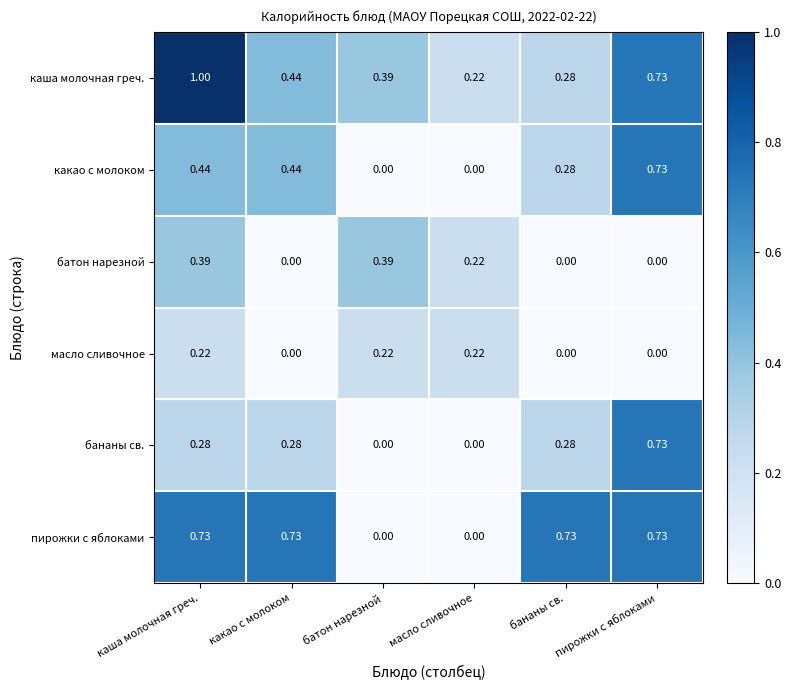

How many distinct data groups are displayed?

6